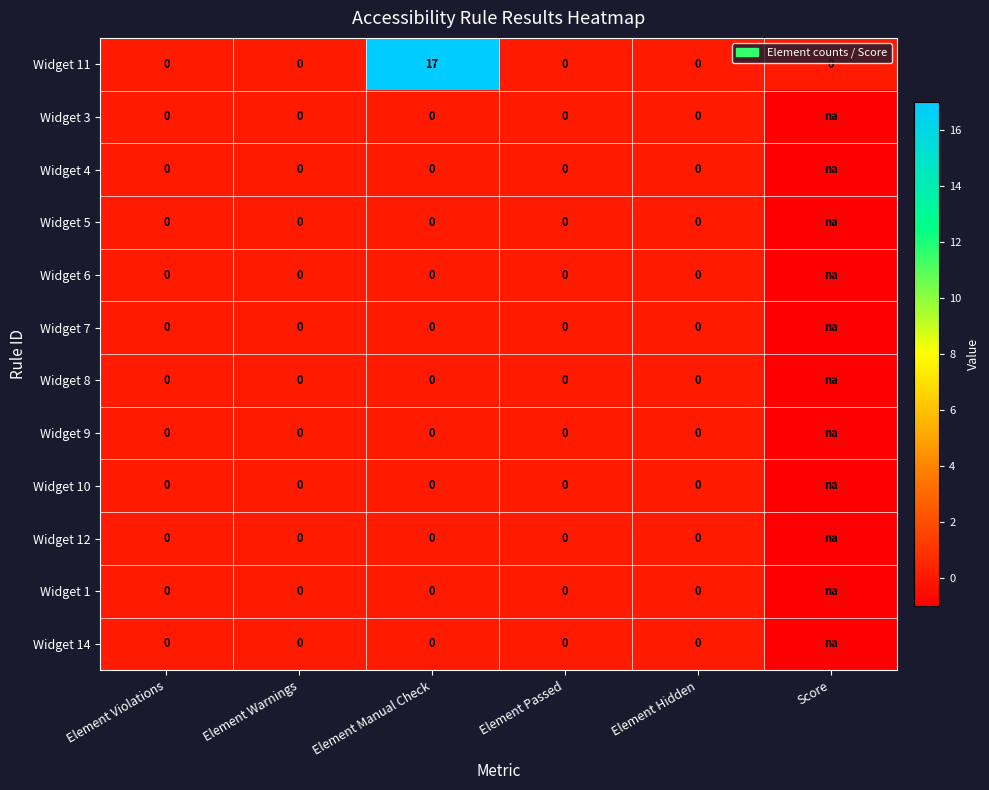

What is the total value across all series at Element Manual Check?

17